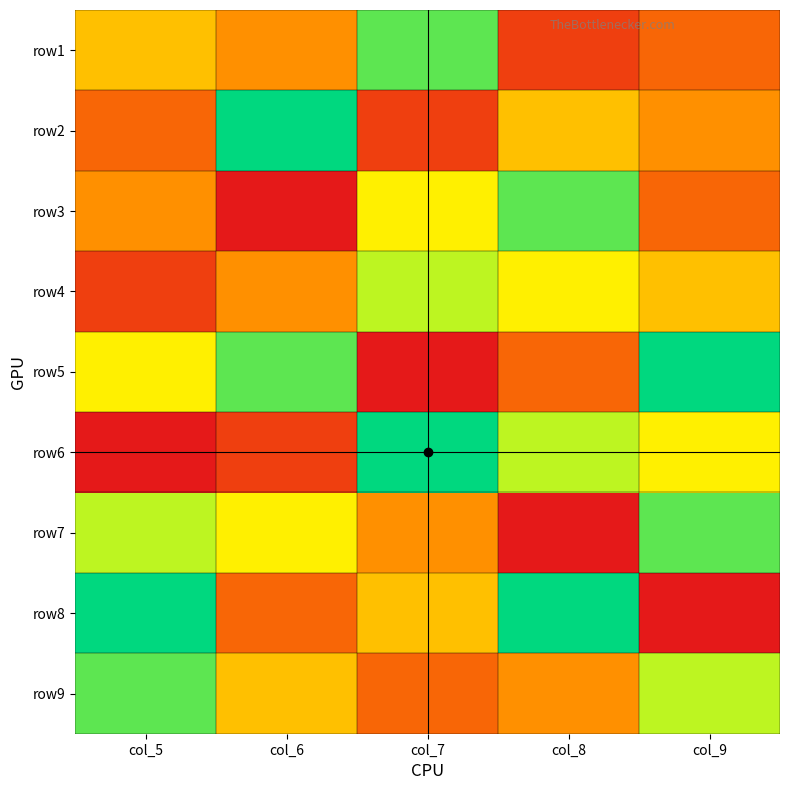

Reading left to right, what are all the values shown in this chart?

row1: col_5=5	col_6=4	col_7=8	col_8=2	col_9=3
row2: col_5=3	col_6=9	col_7=2	col_8=5	col_9=4
row3: col_5=4	col_6=1	col_7=6	col_8=8	col_9=3
row4: col_5=2	col_6=4	col_7=7	col_8=6	col_9=5
row5: col_5=6	col_6=8	col_7=1	col_8=3	col_9=9
row6: col_5=1	col_6=2	col_7=9	col_8=7	col_9=6
row7: col_5=7	col_6=6	col_7=4	col_8=1	col_9=8
row8: col_5=9	col_6=3	col_7=5	col_8=9	col_9=1
row9: col_5=8	col_6=5	col_7=3	col_8=4	col_9=7